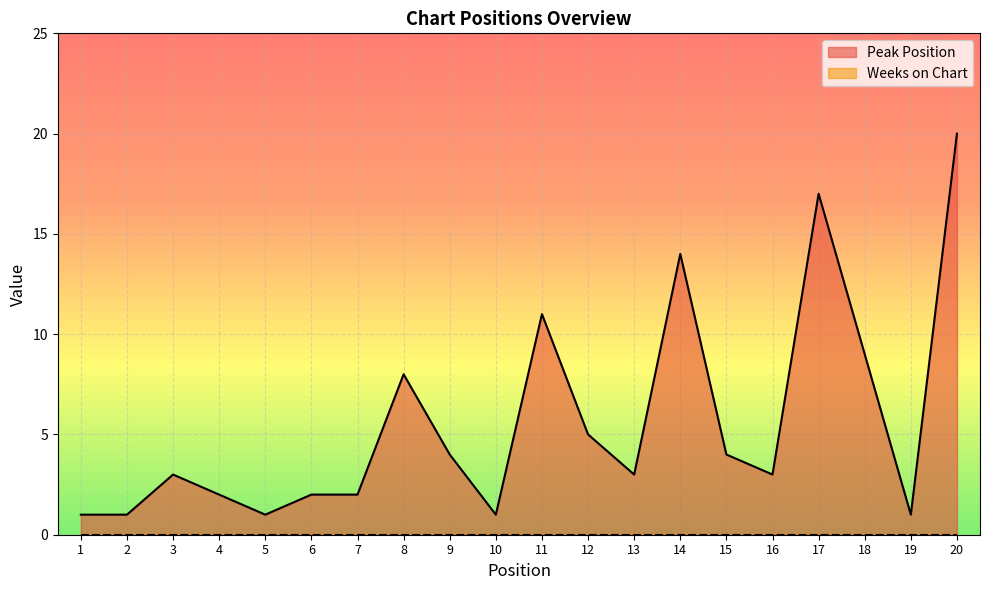

How many points are lower than both their immediate neighbors (excluding endpoints)?

5